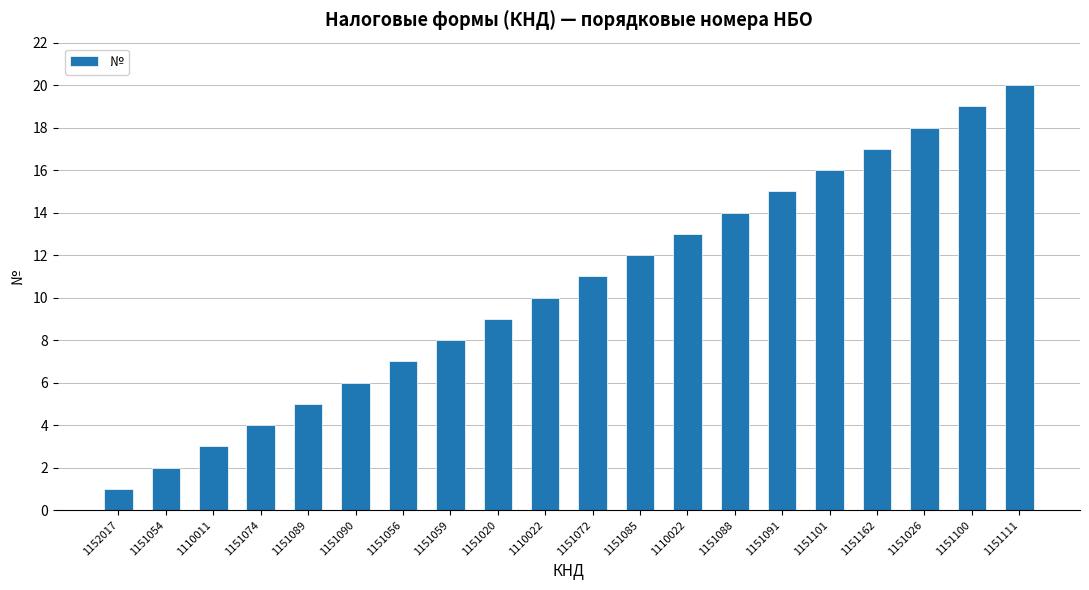

Are the bars horizontal?

No